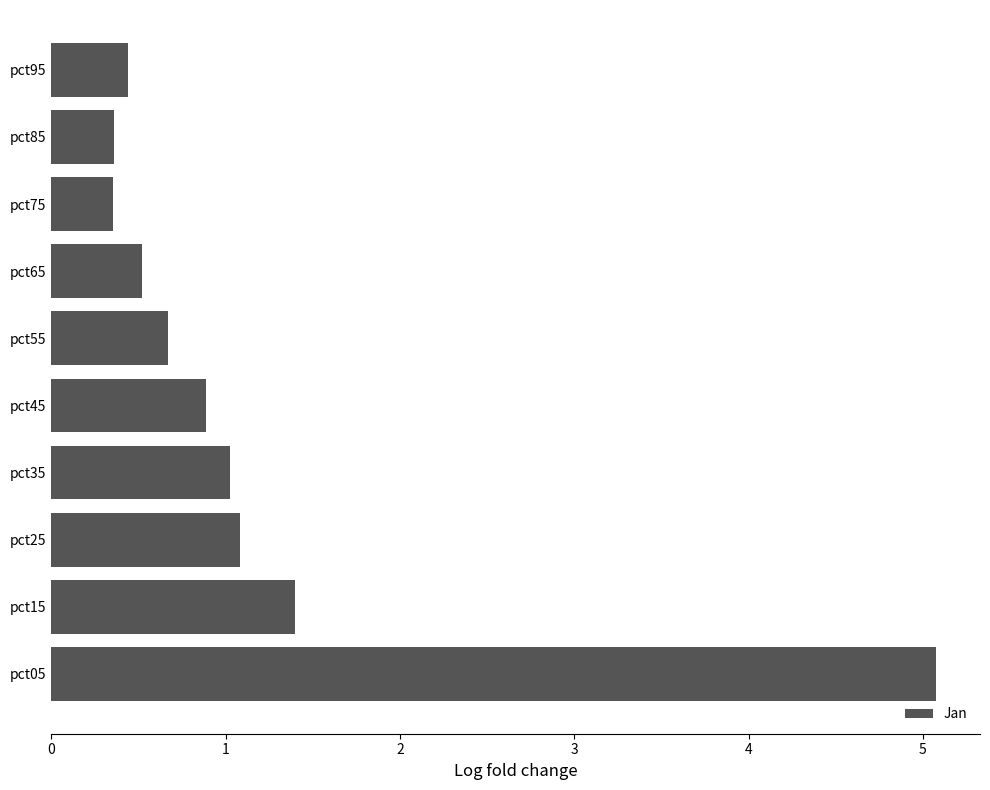

How many data points does each series have?

10